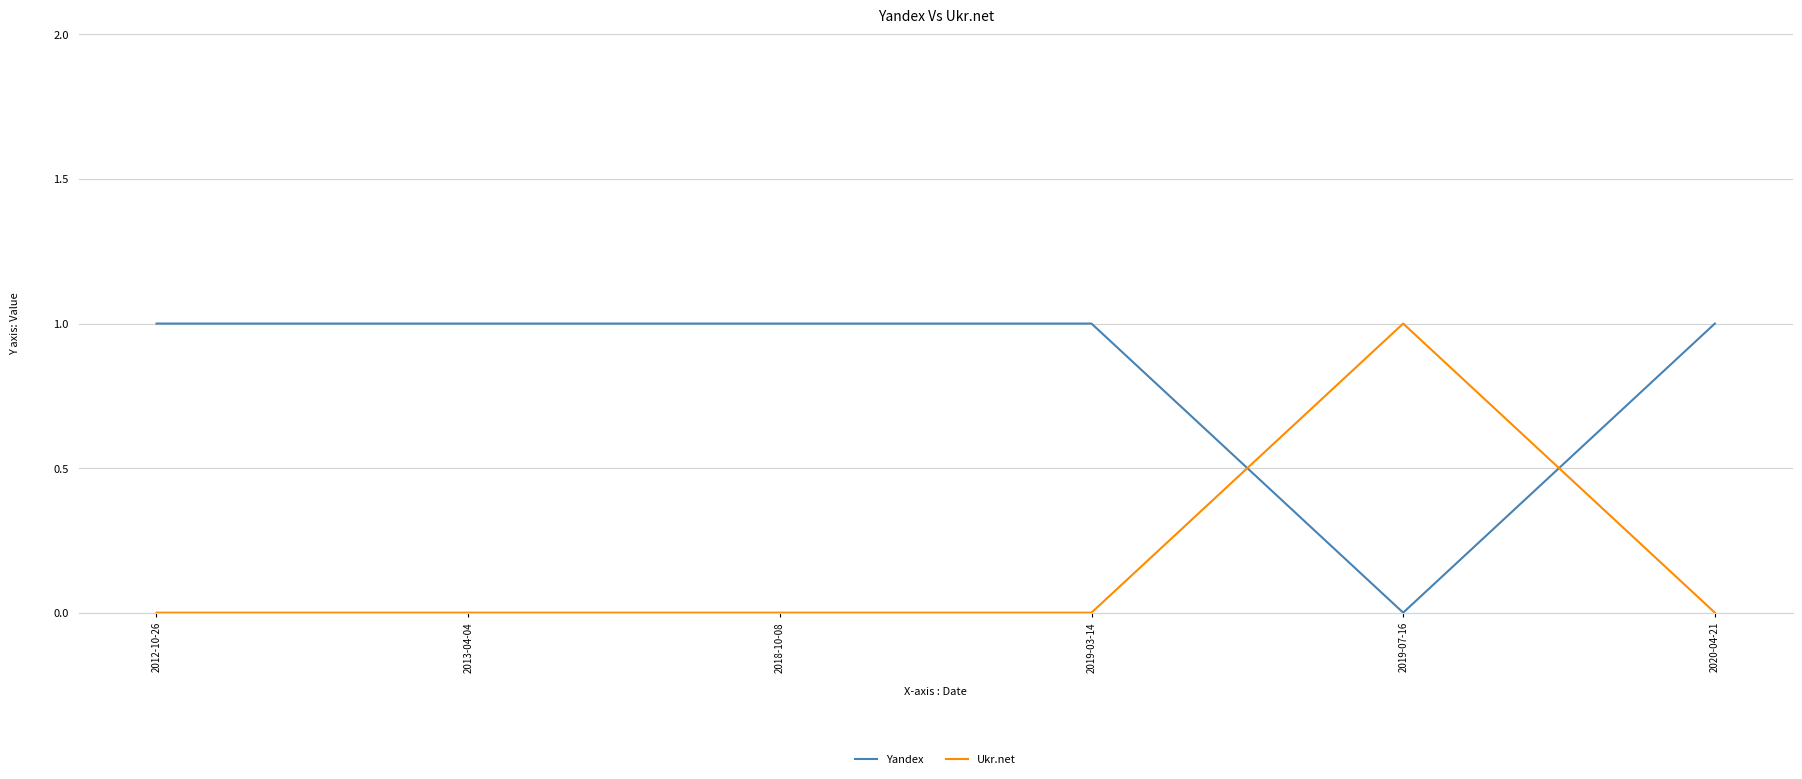

After their last crossing, which series has the higher values: Yandex or Ukr.net?

Yandex